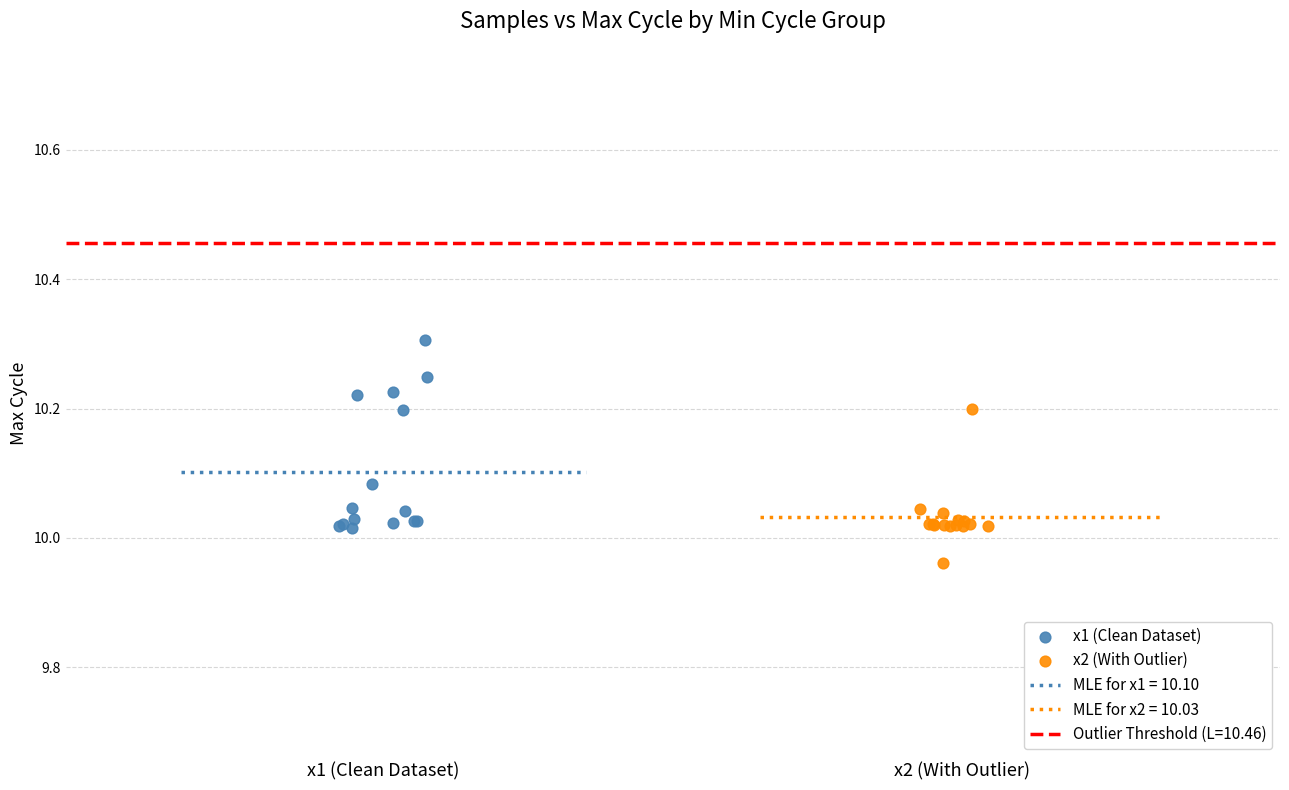

Which series has the largest Y range (max minus min)?

x1 (Clean Dataset)